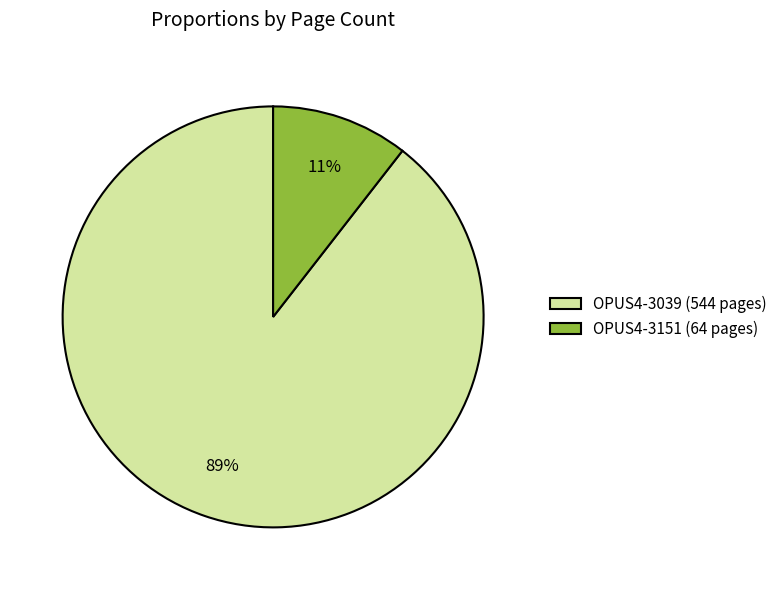

Which has a higher value, OPUS4-3151 (64 pages) or OPUS4-3039 (544 pages)?

OPUS4-3039 (544 pages)